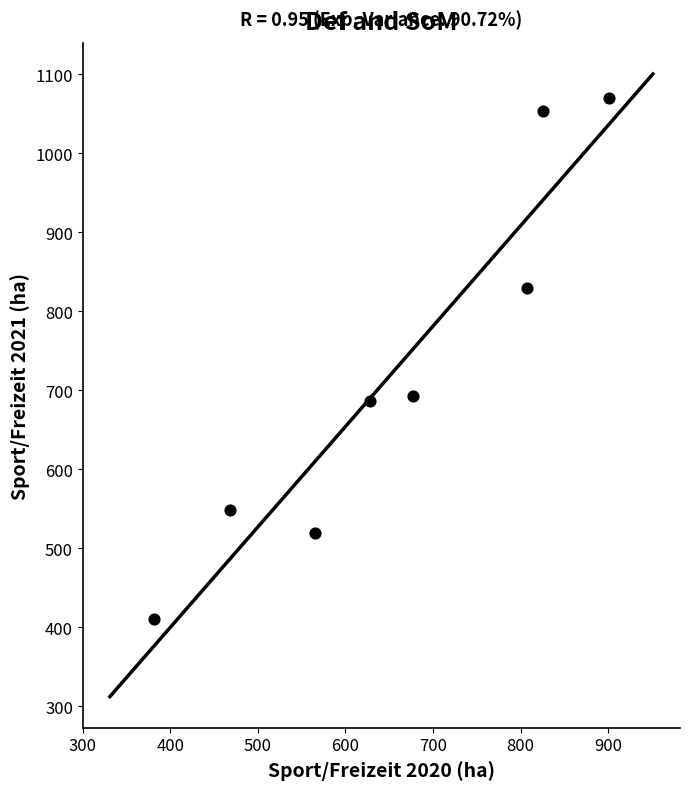

What is the range of Y values (max minus min)?

660